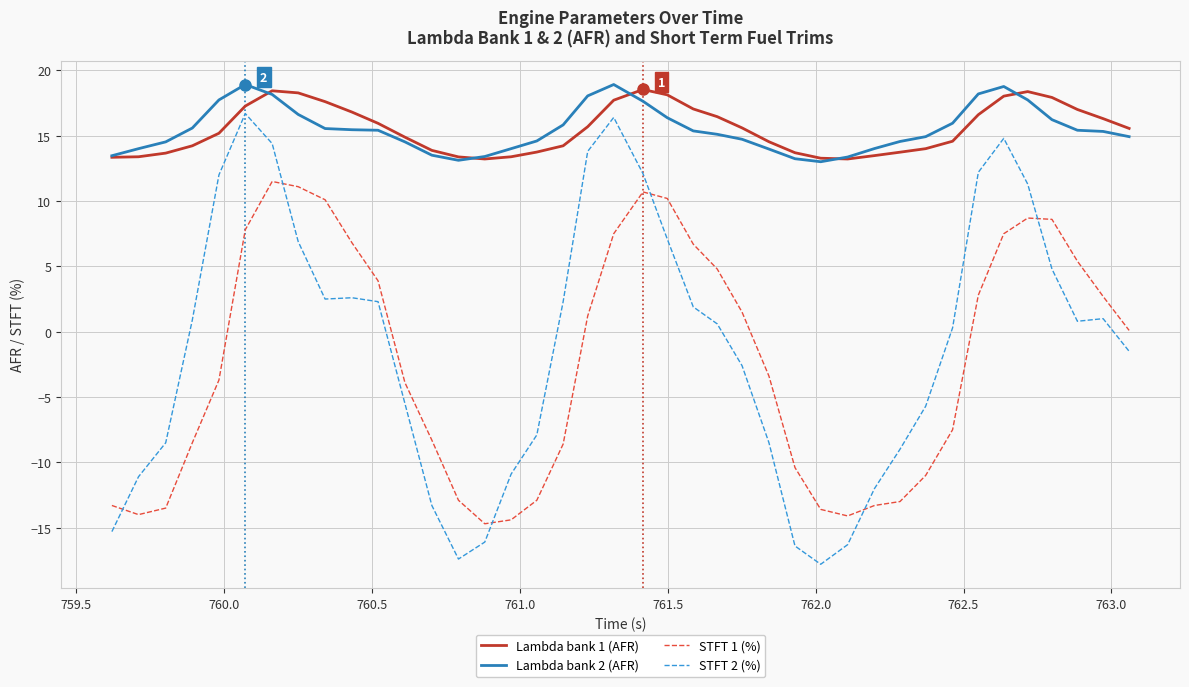

What is the sum of all Lambda bank 2 (AFR) values?

620.4